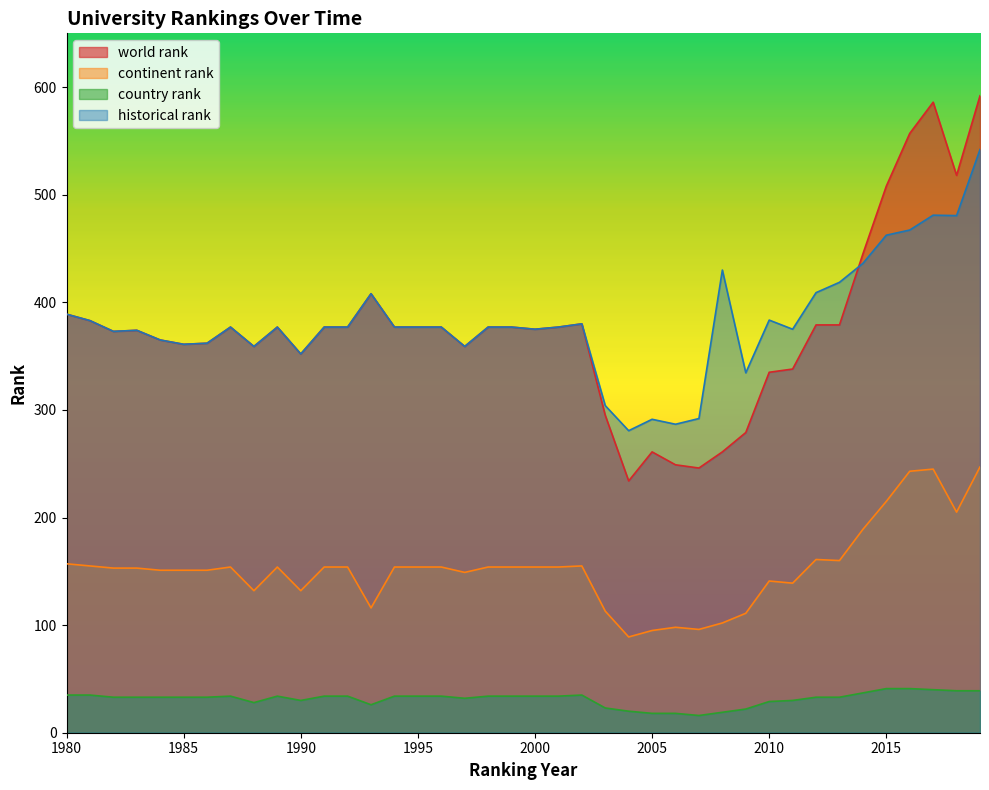

Reading right to left, transcribe all the data shown in this chart.

world rank: 592.0	518.0	586.0	557.0	508.0	445.0	379.0	379.0	338.0	335.0	279.0	261.0	246.0	249.0	261.0	234.0	295.0	380.0	377.0	375.0	377.0	377.0	359.0	377.0	377.0	377.0	408.0	377.0	377.0	352.0	377.0	359.0	377.0	362.0	361.0	365.0	374.0	373.0	383.0	389.0
continent rank: 247.0	205.0	245.0	243.0	215.0	189.0	160.0	161.0	139.0	141.0	111.0	102.0	96.0	98.0	95.0	89.0	113.0	155.0	154.0	154.0	154.0	154.0	149.0	154.0	154.0	154.0	116.0	154.0	154.0	132.0	154.0	132.0	154.0	151.0	151.0	151.0	153.0	153.0	155.0	157.0
country rank: 39.0	39.0	40.0	41.0	41.0	37.0	33.0	33.0	30.0	29.0	22.0	19.0	16.0	18.0	18.0	20.0	23.0	35.0	34.0	34.0	34.0	34.0	32.0	34.0	34.0	34.0	26.0	34.0	34.0	30.0	34.0	28.0	34.0	33.0	33.0	33.0	33.0	33.0	35.0	35.0
historical rank: 542.0	480.6	481.0	467.2	462.4	436.2	418.6	409.0	375.0	383.5	334.5	430.0	292.0	286.7	291.3	280.7	304.0	380.0	377.0	375.0	377.0	377.0	359.0	377.0	377.0	377.0	408.0	377.0	377.0	352.0	377.0	359.0	377.0	362.0	361.0	365.0	374.0	373.0	383.0	389.0